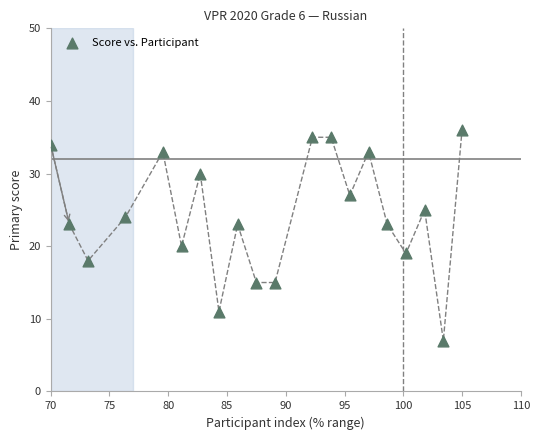

What Y value in the scatter plot is closest to 21?

20